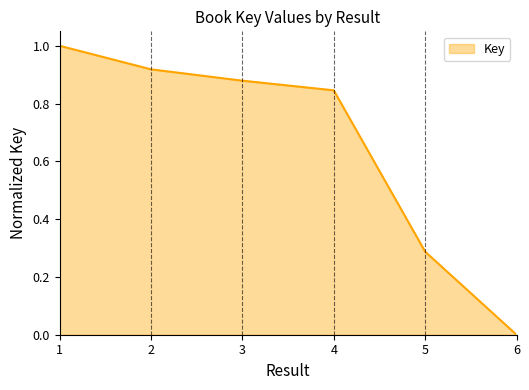

List the labels in order of value, largest first.

1, 2, 3, 4, 5, 6